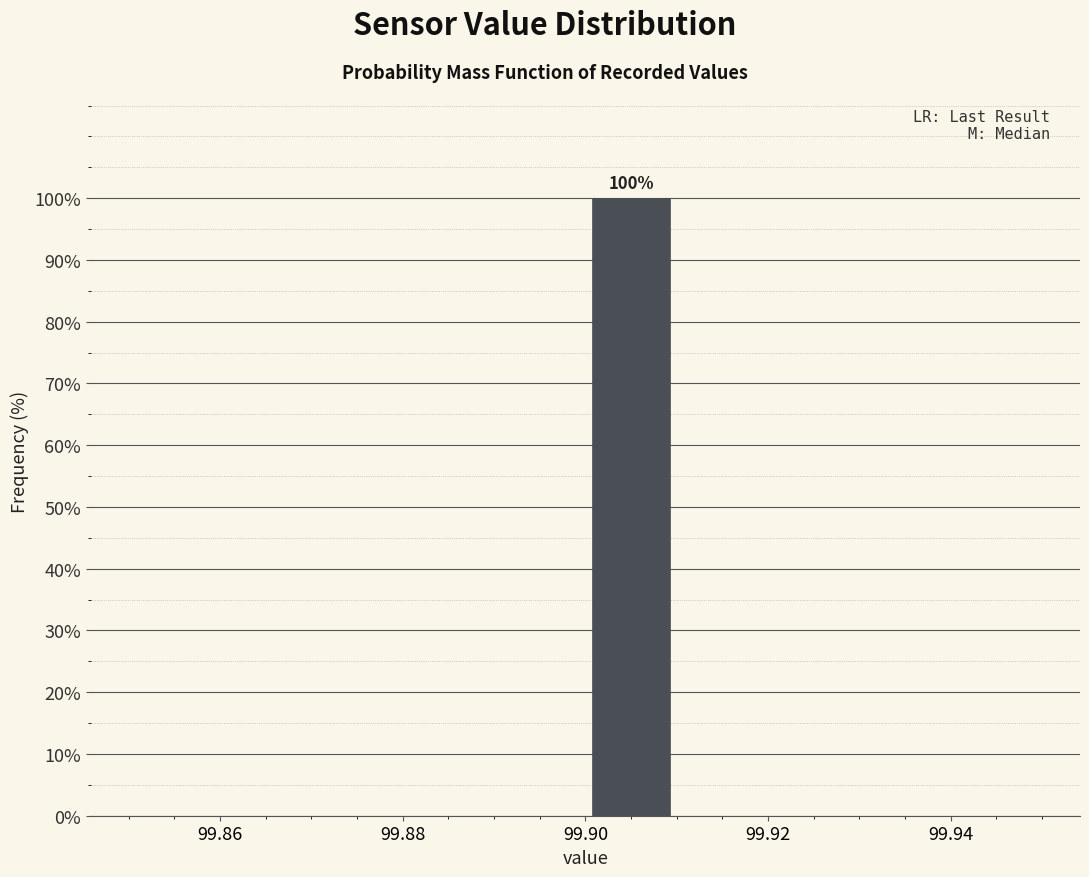

Which range on the x-axis has the tallest bar?

99.90 to 99.91